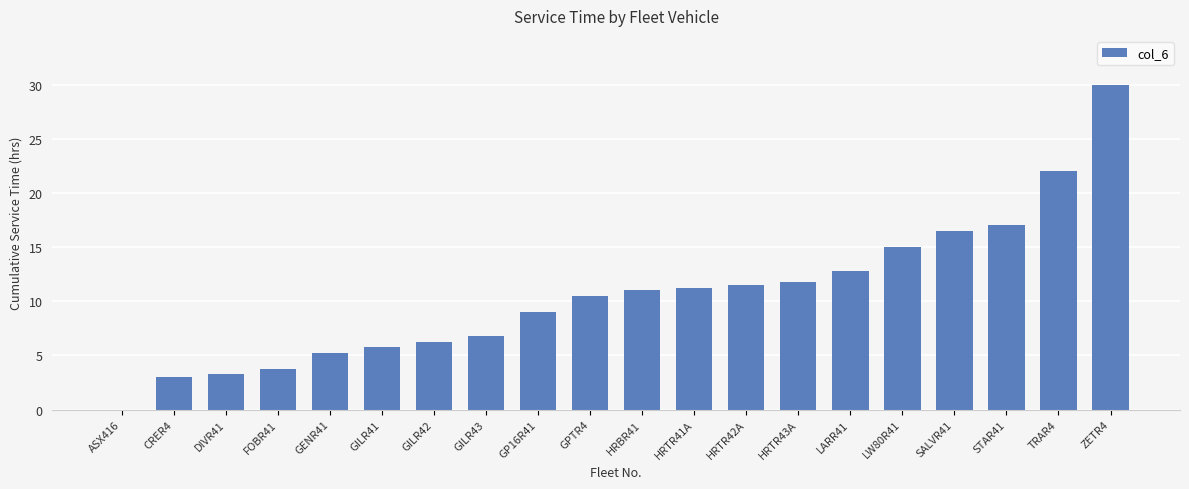

The value at ZETR4 is 30.0. True or false?

True